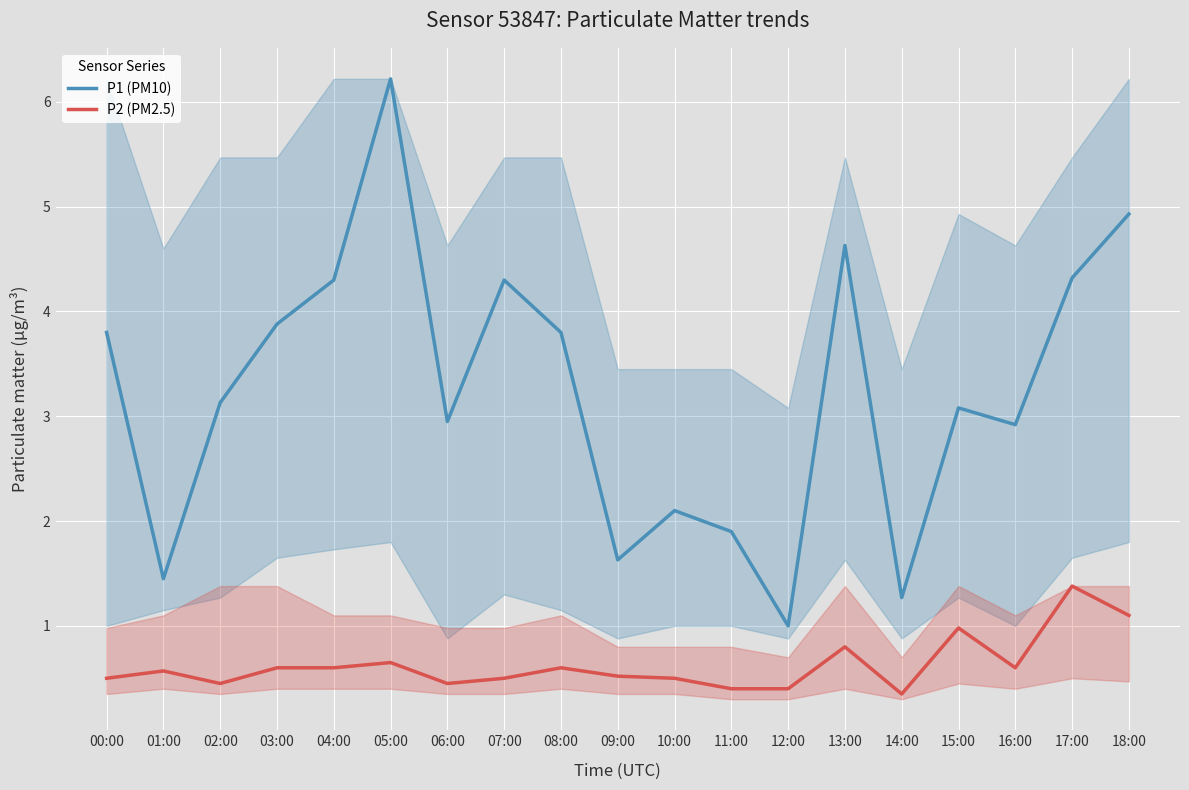

How many data points in P1 (PM10) are less than 3?

8